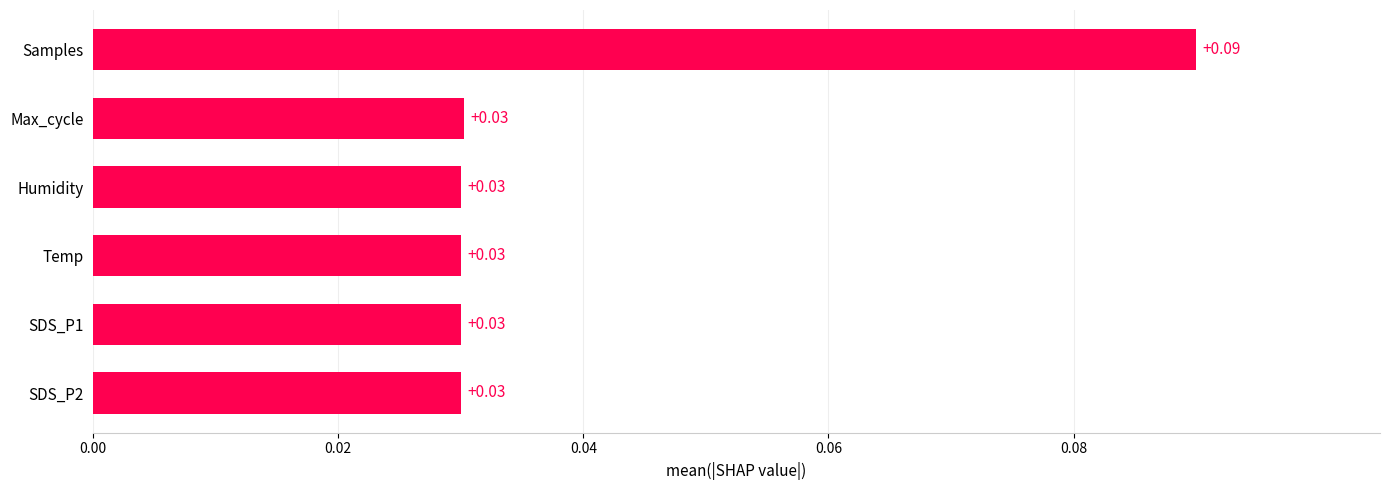

What is the change in value from SDS_P2 to Samples?

+0.1